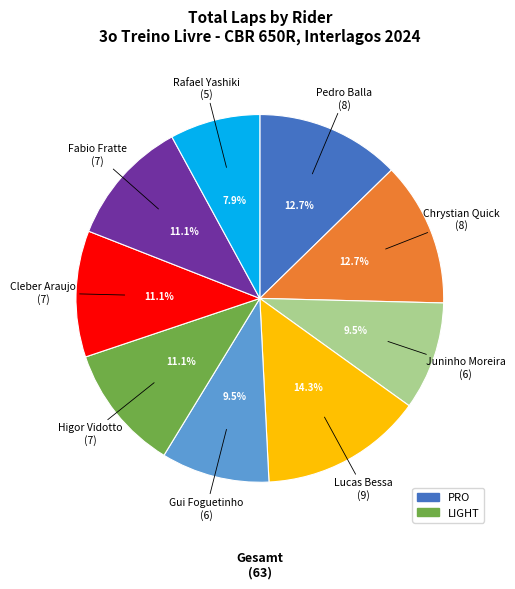

Does any single category account for the majority?

No